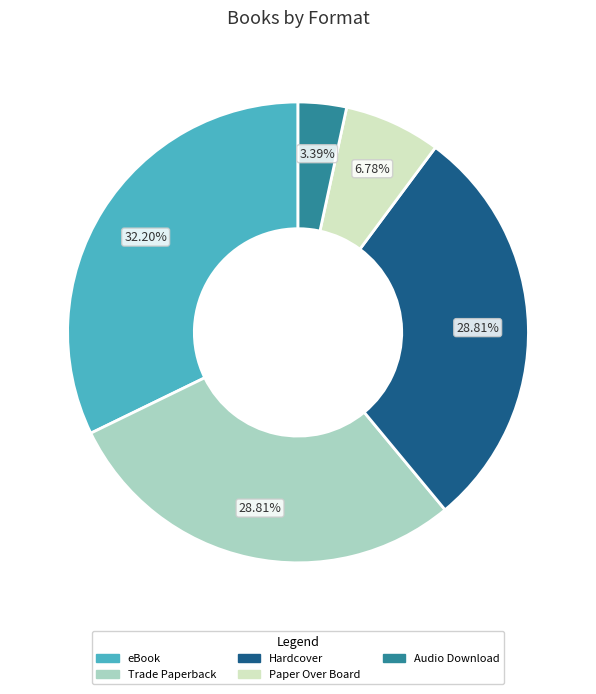

Does any single category account for the majority?

No